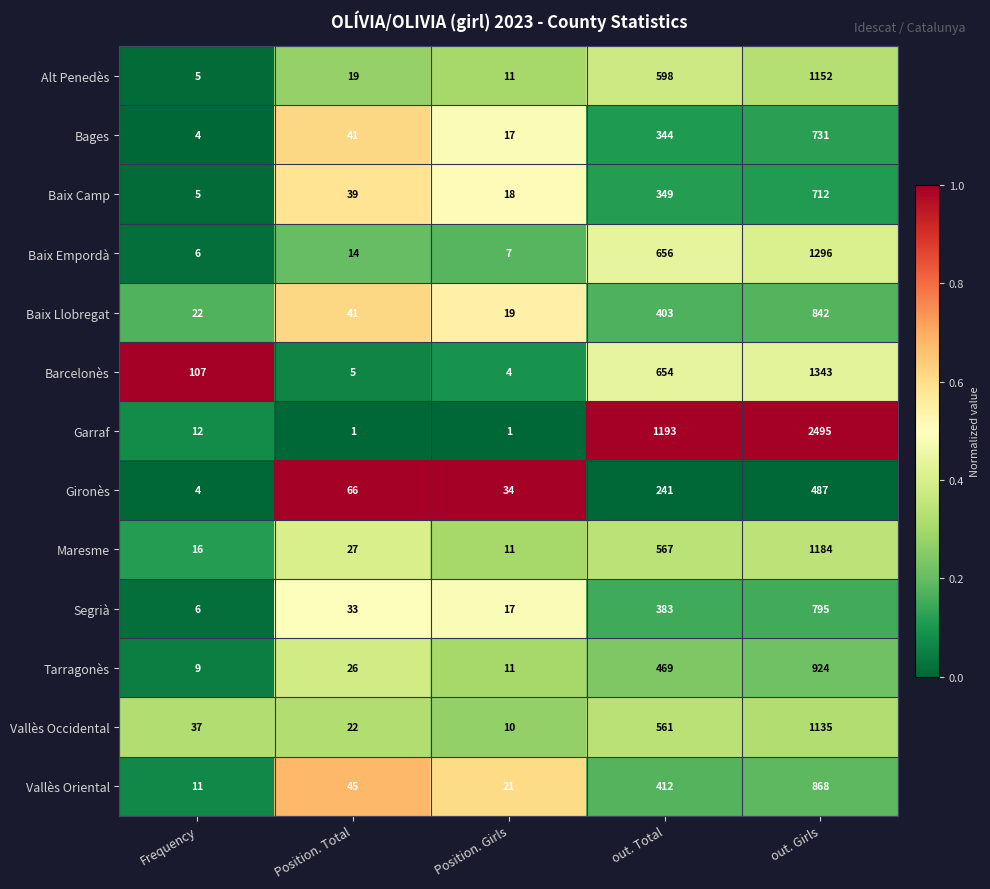

At which label does Baix Llobregat reach its peak?

out. Girls